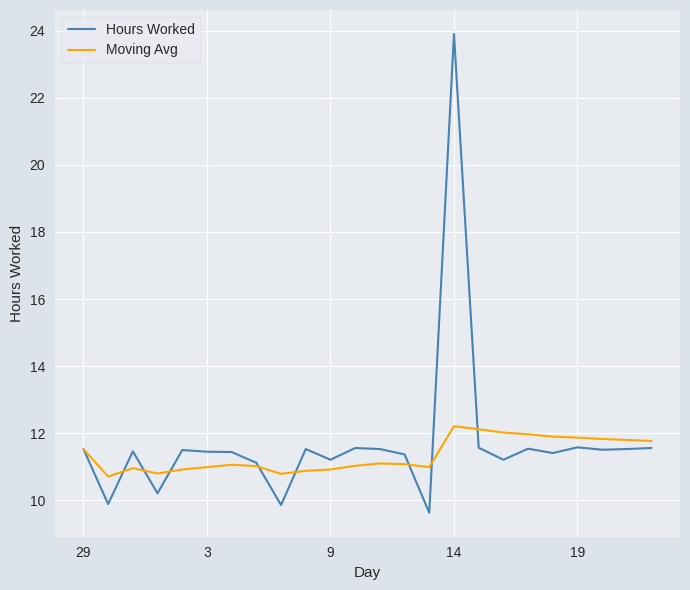

Does the chart have visible grid lines?

Yes